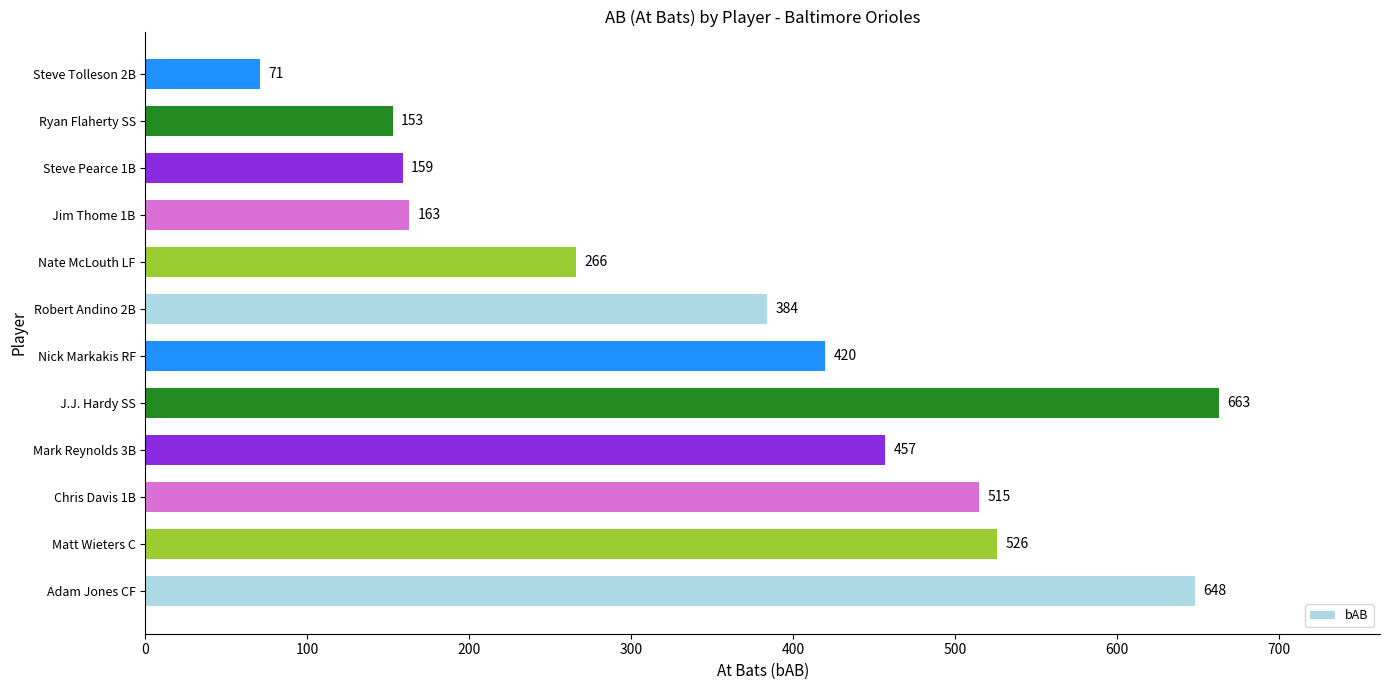

Rank the categories by value from lowest to highest.

Steve Tolleson 2B, Ryan Flaherty SS, Steve Pearce 1B, Jim Thome 1B, Nate McLouth LF, Robert Andino 2B, Nick Markakis RF, Mark Reynolds 3B, Chris Davis 1B, Matt Wieters C, Adam Jones CF, J.J. Hardy SS